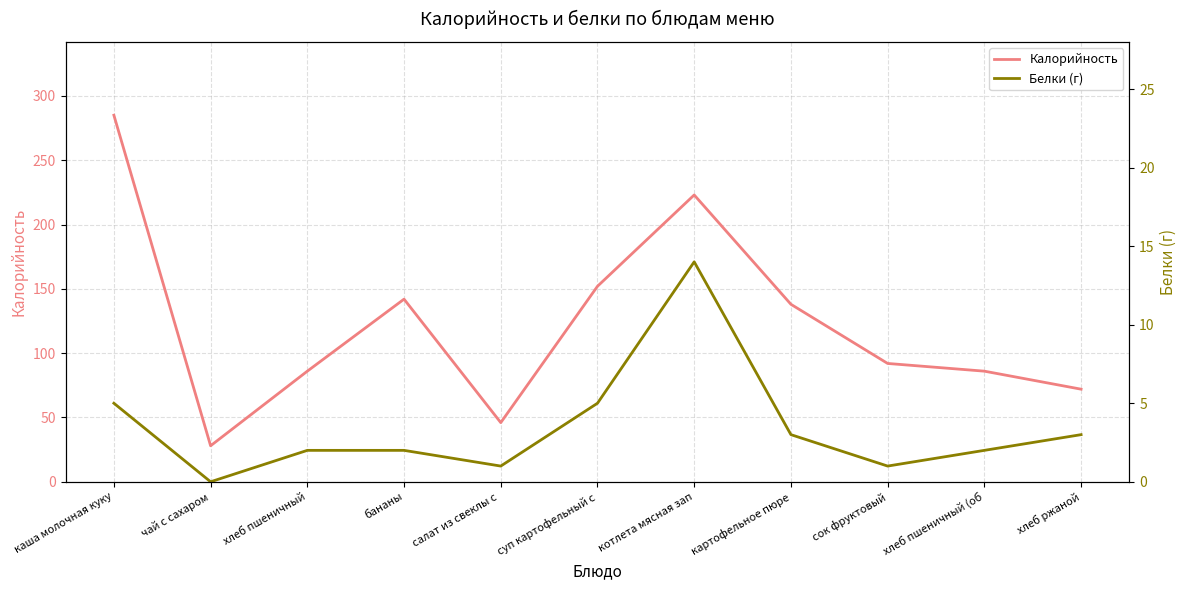

True or false: Калорийность and Белки (г) intersect in this chart.

False